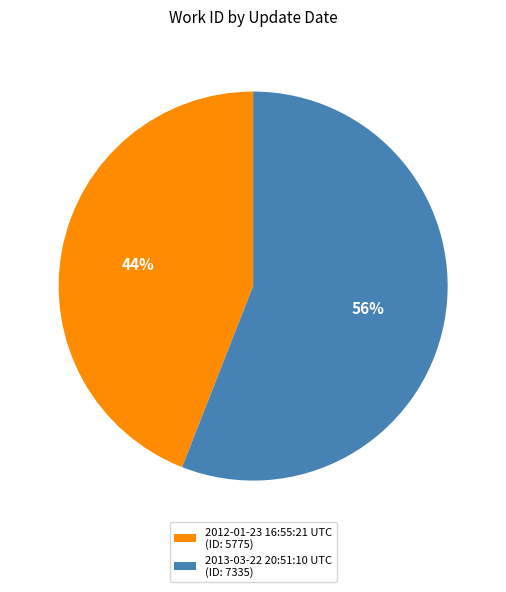

Count the number of slices in the pie.

2